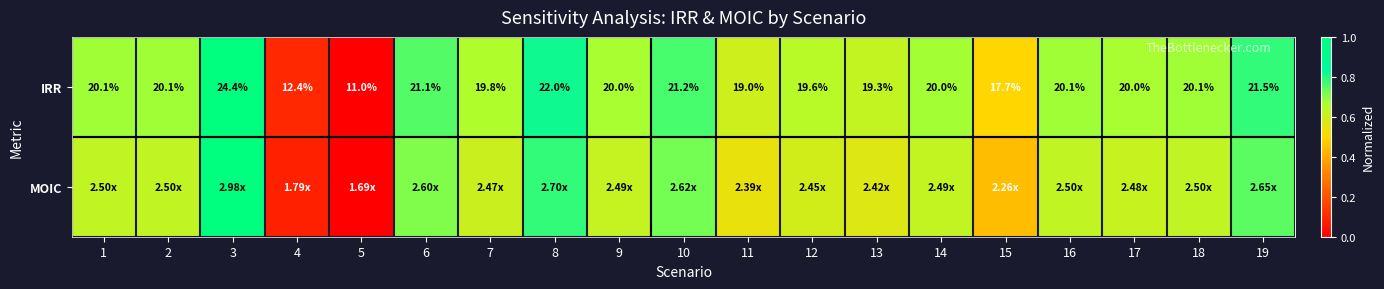

Which series has the widest spread of values?

IRR